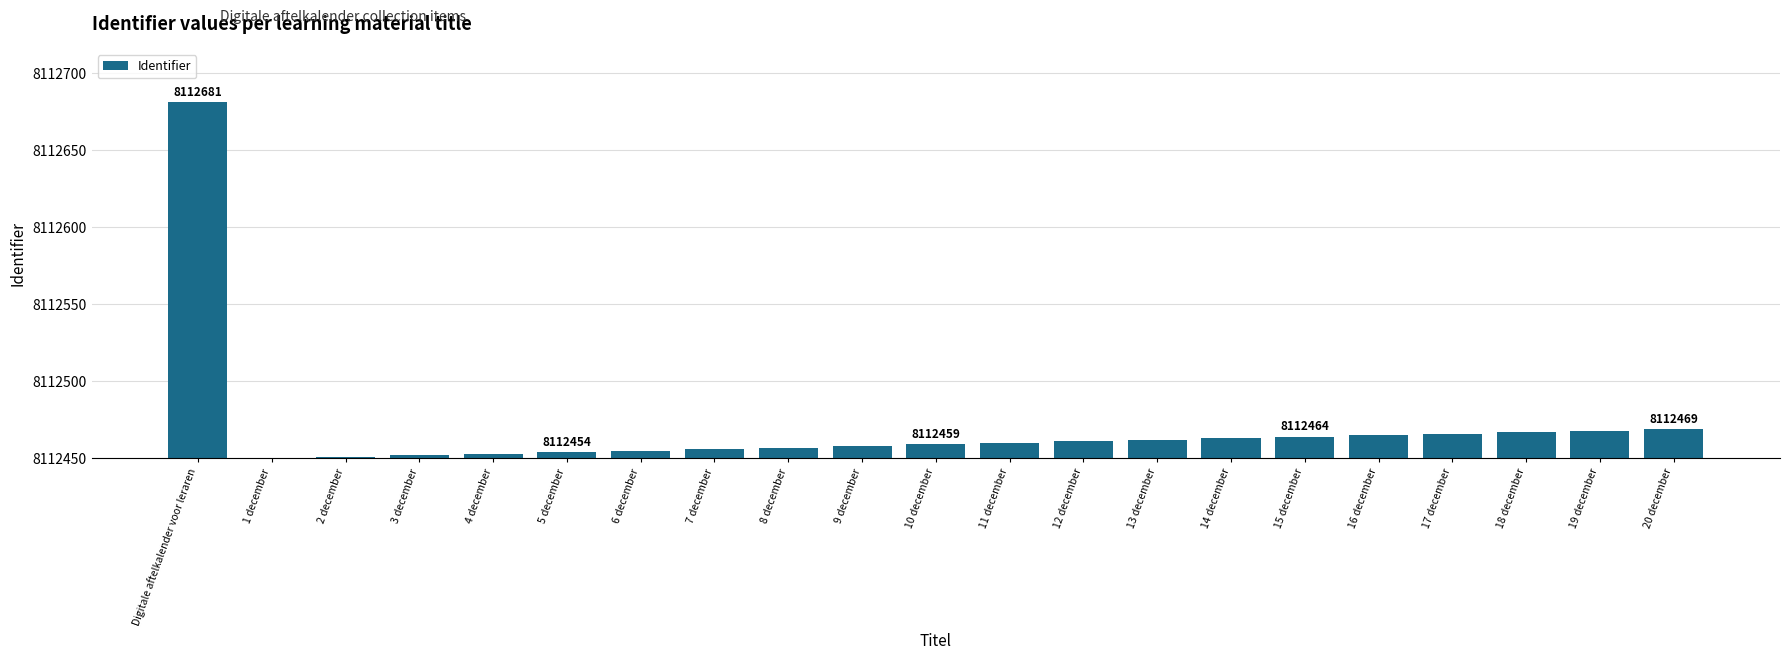

Reading left to right, list all the values displayed in this chart.

231	0	1	2	3	4	5	6	7	8	9	10	11	12	13	14	15	16	17	18	19